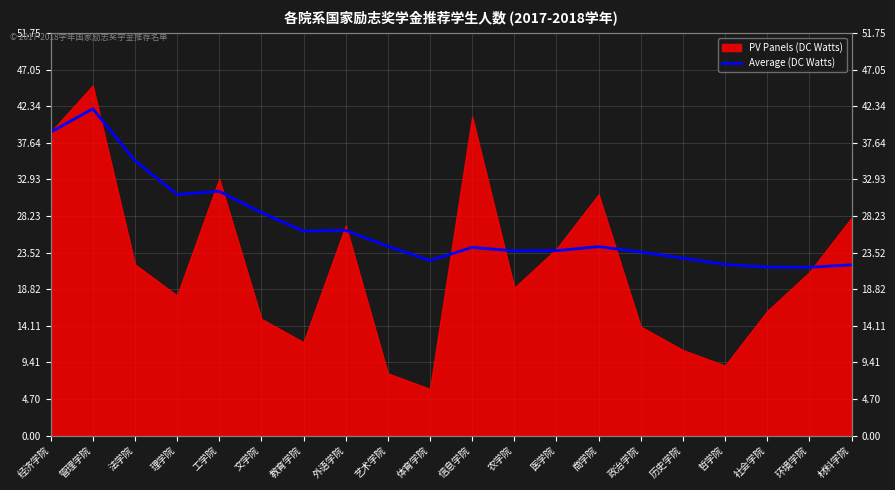

Reading left to right, list all the values displayed in this chart.

39.0	42.0	35.3	31.0	31.4	28.7	26.3	26.4	24.3	22.5	24.2	23.8	23.8	24.3	23.6	22.8	22.0	21.7	21.6	21.9